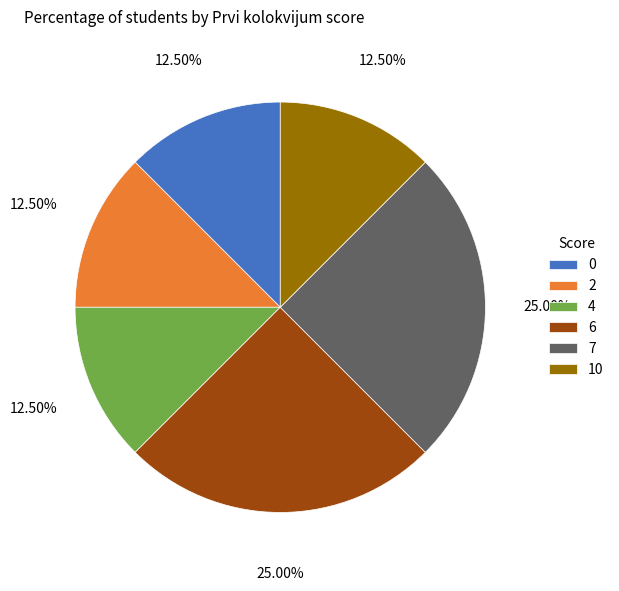

How many slices are in this pie chart?

6